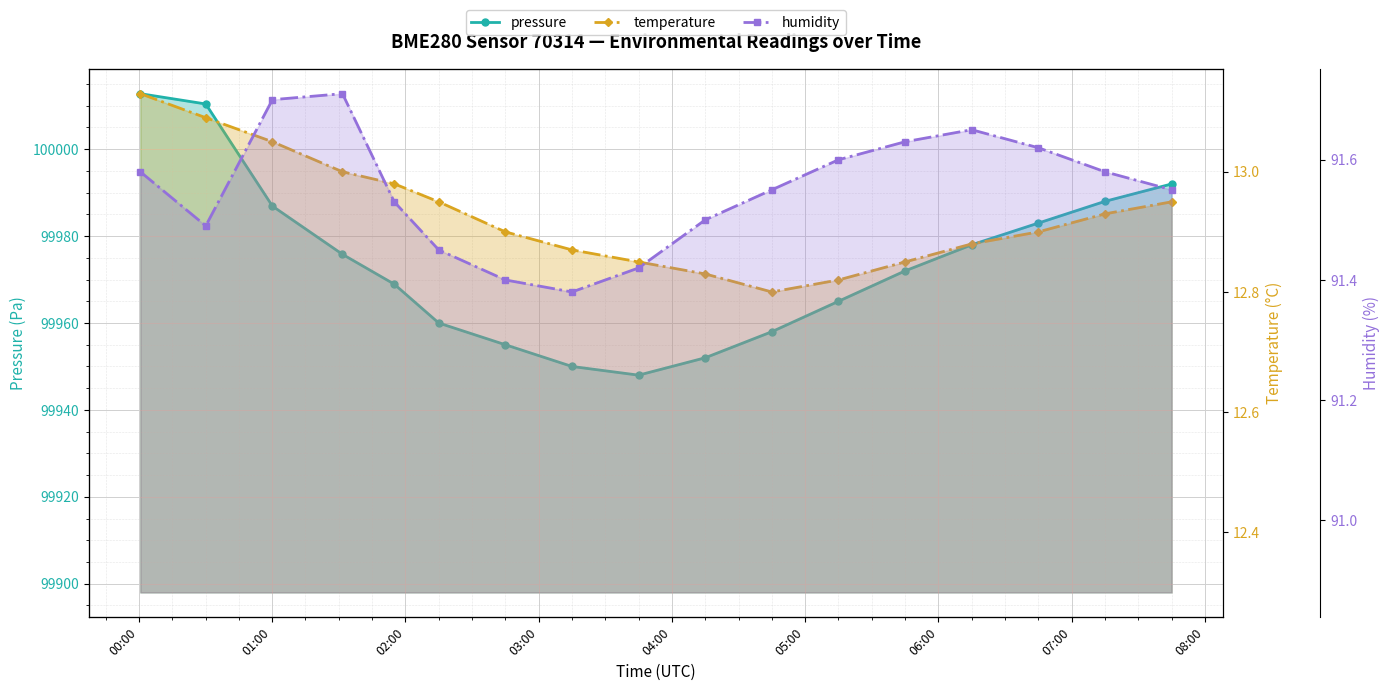

How many interior local valleys does the pressure series have?

1